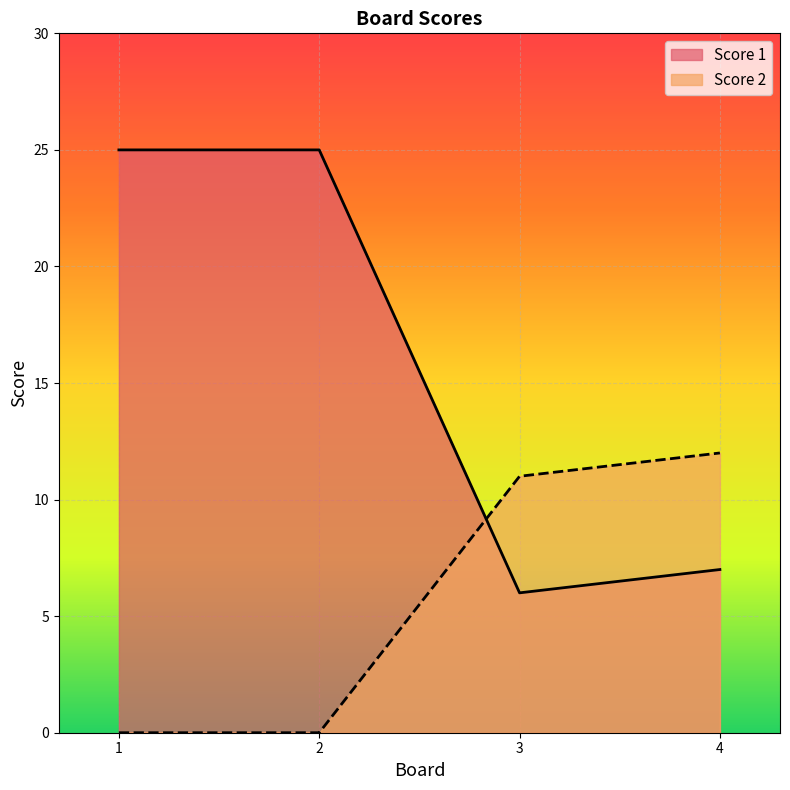

Reading left to right, extract all data points from this chart.

Score 1: 25	25	6	7
Score 2: 0	0	11	12